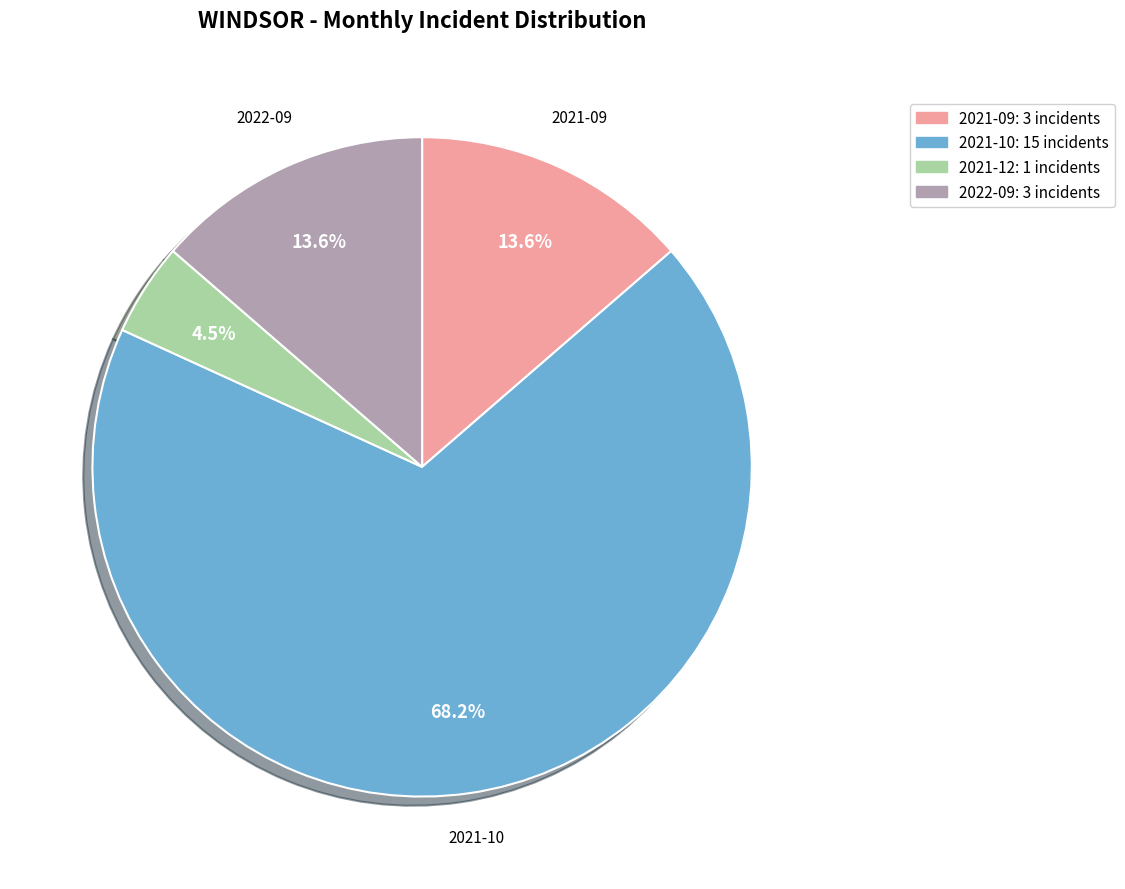

How many slices are in this pie chart?

4